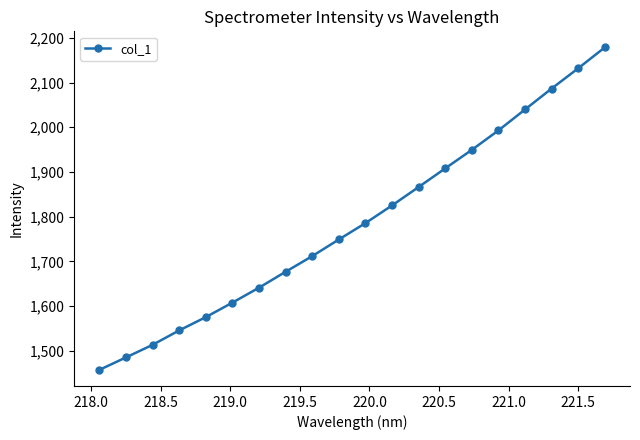

Reading right to left, transcribe all the data shown in this chart.

2178.4	2131.7	2086.4	2039.7	1992.8	1949.4	1908.0	1866.4	1825.2	1785.7	1749.1	1711.9	1676.9	1641.3	1607.9	1575.5	1545.8	1513.5	1485.4	1457.6